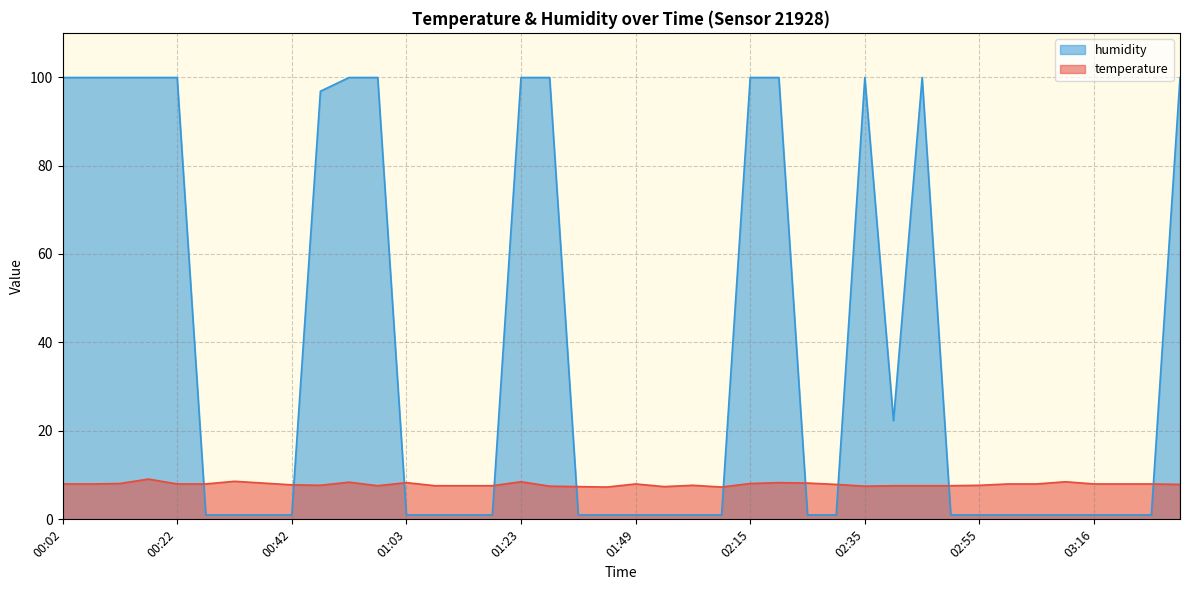

At how many categories does at least one series exceed 54?

15